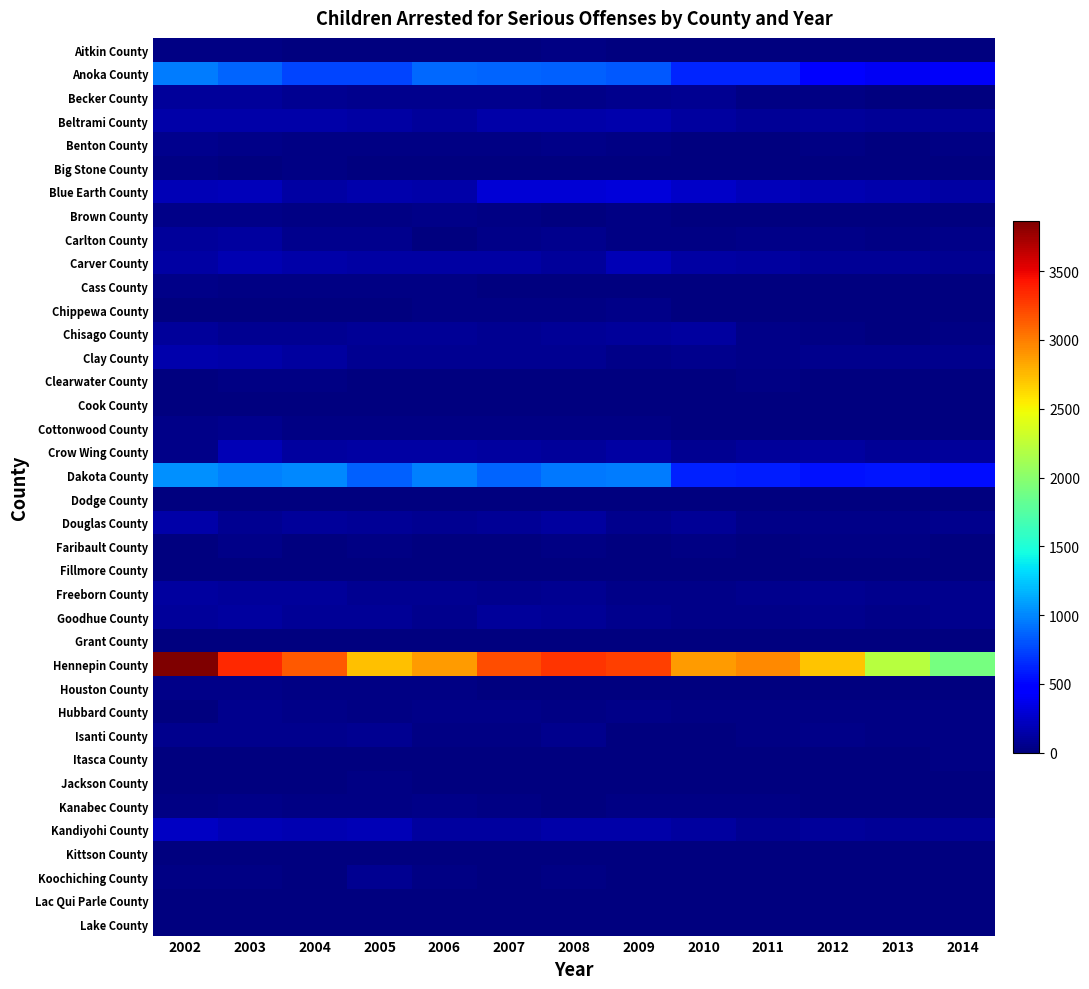

Reading right to left, extract all data points from this chart.

Aitkin County: 2014=1	2013=8	2012=11	2011=3	2010=4	2009=5	2008=26	2007=5	2006=15	2005=13	2004=15	2003=19	2002=27
Anoka County: 2014=418	2013=406	2012=470	2011=632	2010=629	2009=830	2008=855	2007=865	2006=881	2005=749	2004=748	2003=864	2002=965
Becker County: 2014=0	2013=0	2012=21	2011=21	2010=69	2009=48	2008=32	2007=48	2006=51	2005=53	2004=66	2003=98	2002=96
Beltrami County: 2014=77	2013=87	2012=100	2011=88	2010=117	2009=165	2008=141	2007=137	2006=96	2005=131	2004=138	2003=142	2002=151
Benton County: 2014=18	2013=11	2012=24	2011=13	2010=8	2009=28	2008=32	2007=22	2006=28	2005=25	2004=18	2003=35	2002=49
Big Stone County: 2014=0	2013=0	2012=0	2011=4	2010=6	2009=0	2008=5	2007=7	2006=10	2005=3	2004=22	2003=10	2002=21
Blue Earth County: 2014=127	2013=153	2012=173	2011=206	2010=245	2009=303	2008=302	2007=299	2006=145	2005=157	2004=128	2003=210	2002=196
Brown County: 2014=13	2013=13	2012=6	2011=13	2010=13	2009=18	2008=13	2007=30	2006=31	2005=28	2004=28	2003=35	2002=36
Carlton County: 2014=34	2013=17	2012=40	2011=44	2010=18	2009=28	2008=48	2007=38	2006=11	2005=50	2004=60	2003=116	2002=100
Carver County: 2014=67	2013=77	2012=80	2011=118	2010=131	2009=190	2008=103	2007=133	2006=129	2005=124	2004=143	2003=169	2002=131
Cass County: 2014=7	2013=8	2012=5	2011=4	2010=10	2009=5	2008=13	2007=12	2006=21	2005=23	2004=25	2003=25	2002=38
Chippewa County: 2014=0	2013=0	2012=0	2011=0	2010=13	2009=31	2008=27	2007=27	2006=16	2005=10	2004=13	2003=9	2002=14
Chisago County: 2014=18	2013=14	2012=24	2011=37	2010=109	2009=98	2008=77	2007=67	2006=82	2005=78	2004=67	2003=74	2002=95
Clay County: 2014=49	2013=52	2012=51	2011=39	2010=56	2009=39	2008=66	2007=74	2006=63	2005=75	2004=111	2003=137	2002=160
Clearwater County: 2014=4	2013=14	2012=4	2011=16	2010=10	2009=10	2008=13	2007=9	2006=10	2005=6	2004=18	2003=27	2002=13
Cook County: 2014=0	2013=0	2012=2	2011=4	2010=1	2009=0	2008=0	2007=6	2006=2	2005=1	2004=6	2003=0	2002=5
Cottonwood County: 2014=6	2013=2	2012=5	2011=8	2010=13	2009=19	2008=30	2007=25	2006=21	2005=17	2004=23	2003=46	2002=41
Crow Wing County: 2014=98	2013=77	2012=114	2011=101	2010=72	2009=121	2008=99	2007=113	2006=128	2005=133	2004=108	2003=185	2002=39
Dakota County: 2014=537	2013=566	2012=555	2011=601	2010=617	2009=958	2008=947	2007=869	2006=972	2005=856	2004=1011	2003=976	2002=1035
Dodge County: 2014=1	2013=4	2012=3	2011=8	2010=7	2009=6	2008=3	2007=6	2006=0	2005=0	2004=0	2003=5	2002=9
Douglas County: 2014=49	2013=33	2012=40	2011=45	2010=76	2009=54	2008=107	2007=77	2006=70	2005=85	2004=101	2003=70	2002=146
Faribault County: 2014=10	2013=16	2012=23	2011=8	2010=28	2009=6	2008=17	2007=15	2006=13	2005=20	2004=12	2003=32	2002=14
Fillmore County: 2014=0	2013=1	2012=4	2011=0	2010=4	2009=2	2008=5	2007=0	2006=3	2005=7	2004=6	2003=3	2002=2
Freeborn County: 2014=57	2013=47	2012=68	2011=56	2010=44	2009=43	2008=72	2007=56	2006=74	2005=65	2004=96	2003=97	2002=107
Goodhue County: 2014=54	2013=37	2012=47	2011=44	2010=45	2009=46	2008=84	2007=103	2006=57	2005=86	2004=89	2003=106	2002=98
Grant County: 2014=2	2013=1	2012=1	2011=3	2010=4	2009=0	2008=2	2007=2	2006=4	2005=6	2004=9	2003=10	2002=8
Hennepin County: 2014=1905	2013=2214	2012=2714	2011=2949	2010=2874	2009=3257	2008=3293	2007=3188	2006=2873	2005=2719	2004=3151	2003=3347	2002=3866
Houston County: 2014=3	2013=3	2012=6	2011=13	2010=2	2009=7	2008=5	2007=10	2006=19	2005=26	2004=30	2003=34	2002=31
Hubbard County: 2014=19	2013=16	2012=29	2011=23	2010=30	2009=42	2008=23	2007=36	2006=41	2005=21	2004=40	2003=49	2002=9
Isanti County: 2014=30	2013=28	2012=36	2011=27	2010=12	2009=15	2008=53	2007=28	2006=26	2005=70	2004=49	2003=51	2002=49
Itasca County: 2014=21	2013=5	2012=0	2011=0	2010=0	2009=4	2008=3	2007=4	2006=10	2005=3	2004=9	2003=3	2002=0
Jackson County: 2014=1	2013=2	2012=0	2011=2	2010=0	2009=10	2008=2	2007=3	2006=7	2005=18	2004=7	2003=10	2002=2
Kanabec County: 2014=0	2013=0	2012=3	2011=25	2010=29	2009=21	2008=15	2007=26	2006=45	2005=26	2004=30	2003=33	2002=24
Kandiyohi County: 2014=84	2013=81	2012=94	2011=75	2010=108	2009=136	2008=142	2007=115	2006=112	2005=185	2004=169	2003=191	2002=233
Kittson County: 2014=4	2013=2	2012=0	2011=0	2010=0	2009=0	2008=3	2007=3	2006=3	2005=9	2004=5	2003=4	2002=1
Koochiching County: 2014=0	2013=11	2012=4	2011=0	2010=6	2009=14	2008=16	2007=5	2006=24	2005=73	2004=15	2003=23	2002=30
Lac Qui Parle County: 2014=3	2013=4	2012=7	2011=0	2010=5	2009=0	2008=2	2007=1	2006=3	2005=1	2004=3	2003=1	2002=0
Lake County: 2014=3	2013=3	2012=1	2011=1	2010=5	2009=10	2008=7	2007=6	2006=3	2005=4	2004=5	2003=11	2002=8